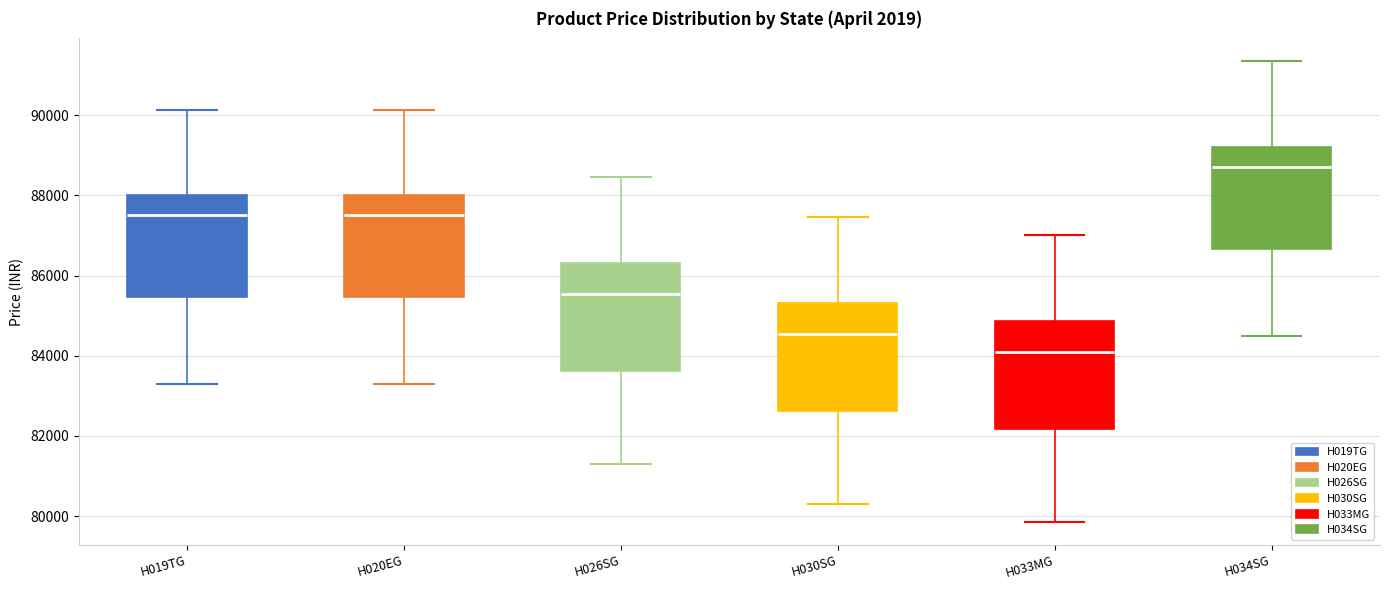

Reading left to right, read every box against the y-axis: the position of its median line, the range the box covers, and the ends of its whiskers. The values are not printed on the chart, so give them approximately, as read against the axis.

H019TG: median 87600, box 85400 to 88000, whiskers 83200 to 90200
H020EG: median 87600, box 85400 to 88000, whiskers 83200 to 90200
H026SG: median 85600, box 83600 to 86400, whiskers 81400 to 88400
H030SG: median 84600, box 82600 to 85400, whiskers 80400 to 87400
H033MG: median 84200, box 82200 to 84800, whiskers 79800 to 87000
H034SG: median 88800, box 86600 to 89200, whiskers 84400 to 91400